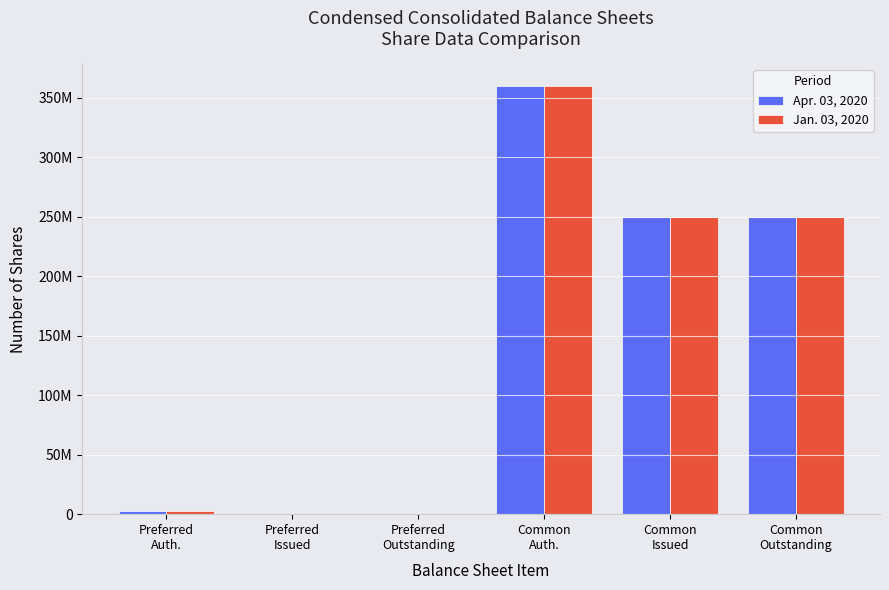

Are the bars horizontal?

No